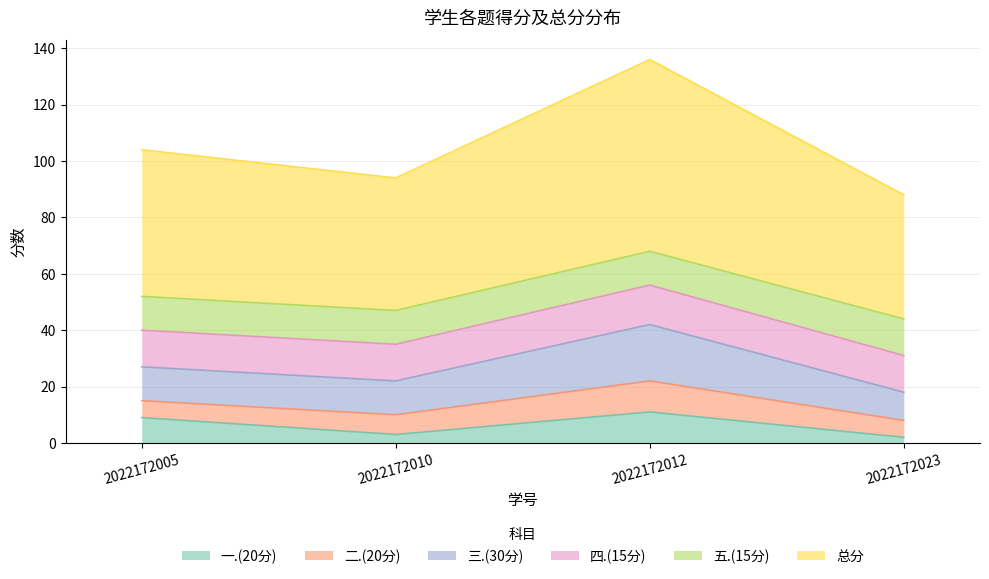

Which has a higher value, 2022172005 or 2022172023?

2022172005